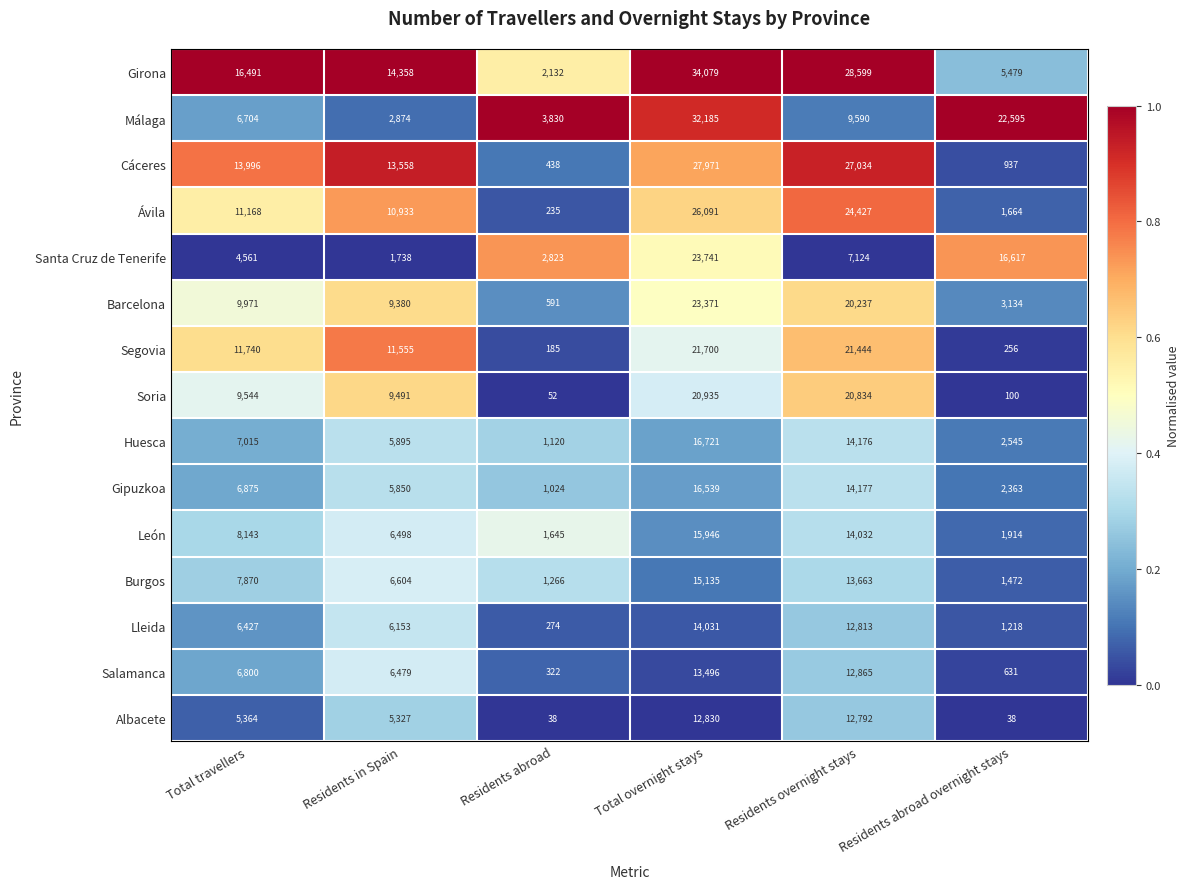

How many categories are shown in the chart?

6